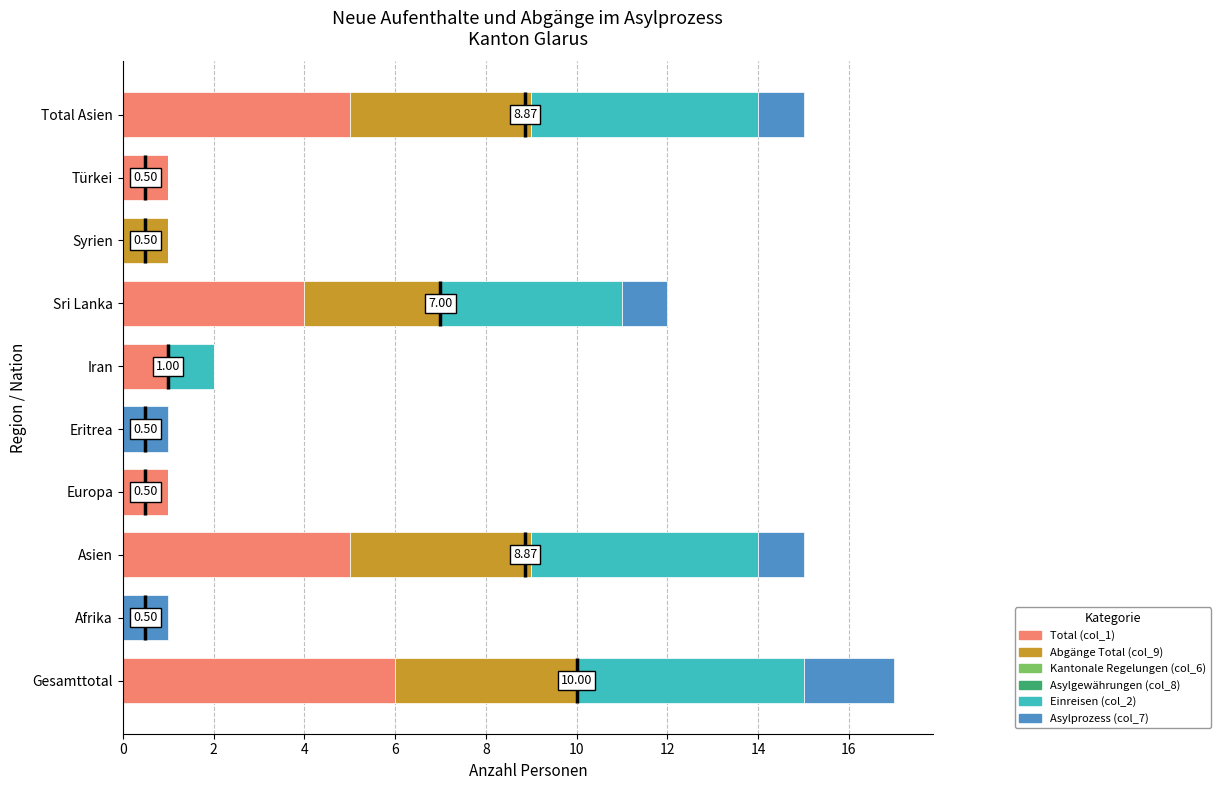

What are all the series names shown in the legend?

Total (col_1), Abgänge Total (col_9), Kantonale Regelungen (col_6), Asylgewährungen (col_8), Einreisen (col_2), Asylprozess (col_7)